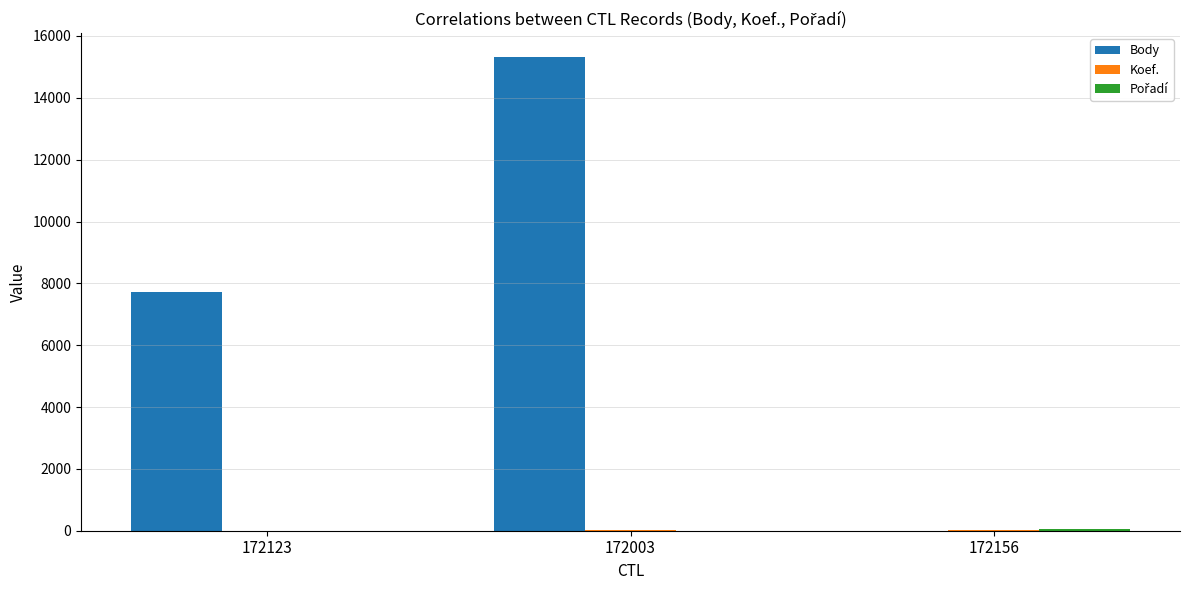

What is the difference between the Body values at 172123 and 172003?

7618